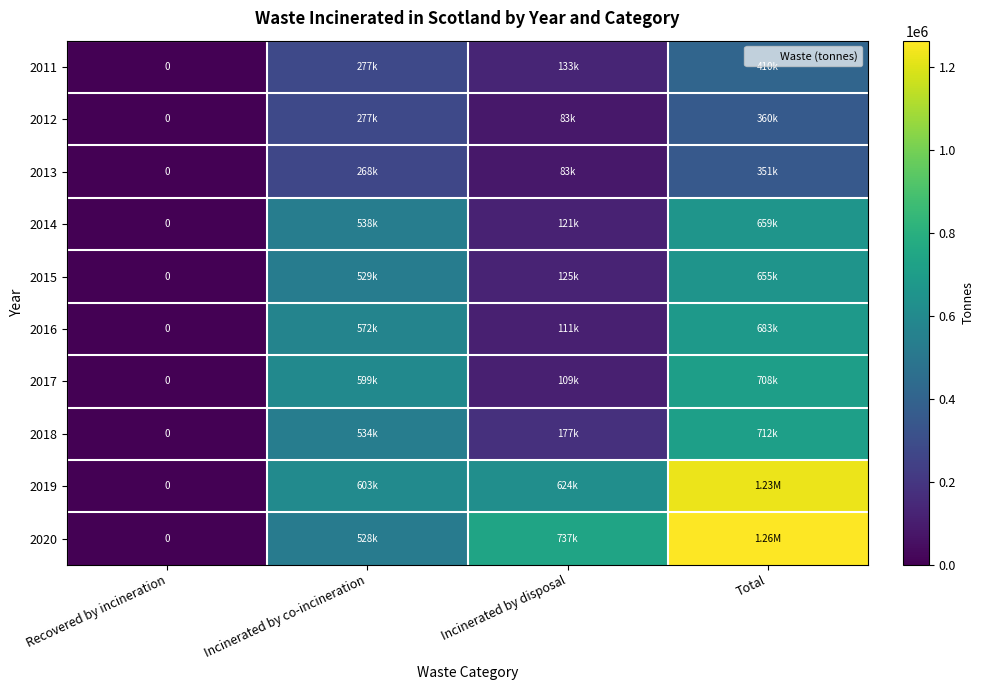

How many positive values does the 2019 series have?

3